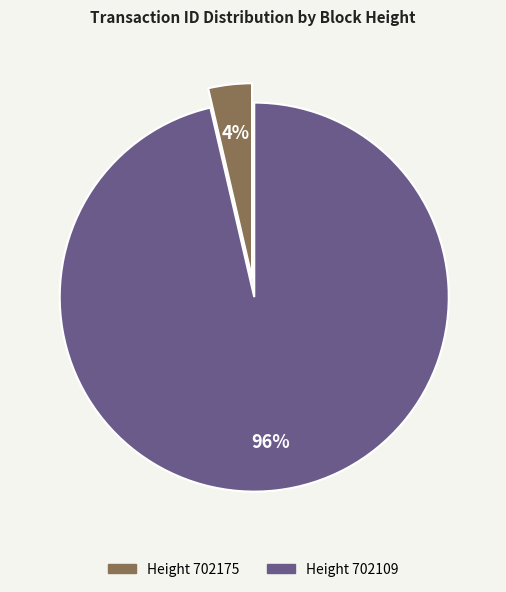

Does any single category account for the majority?

Yes